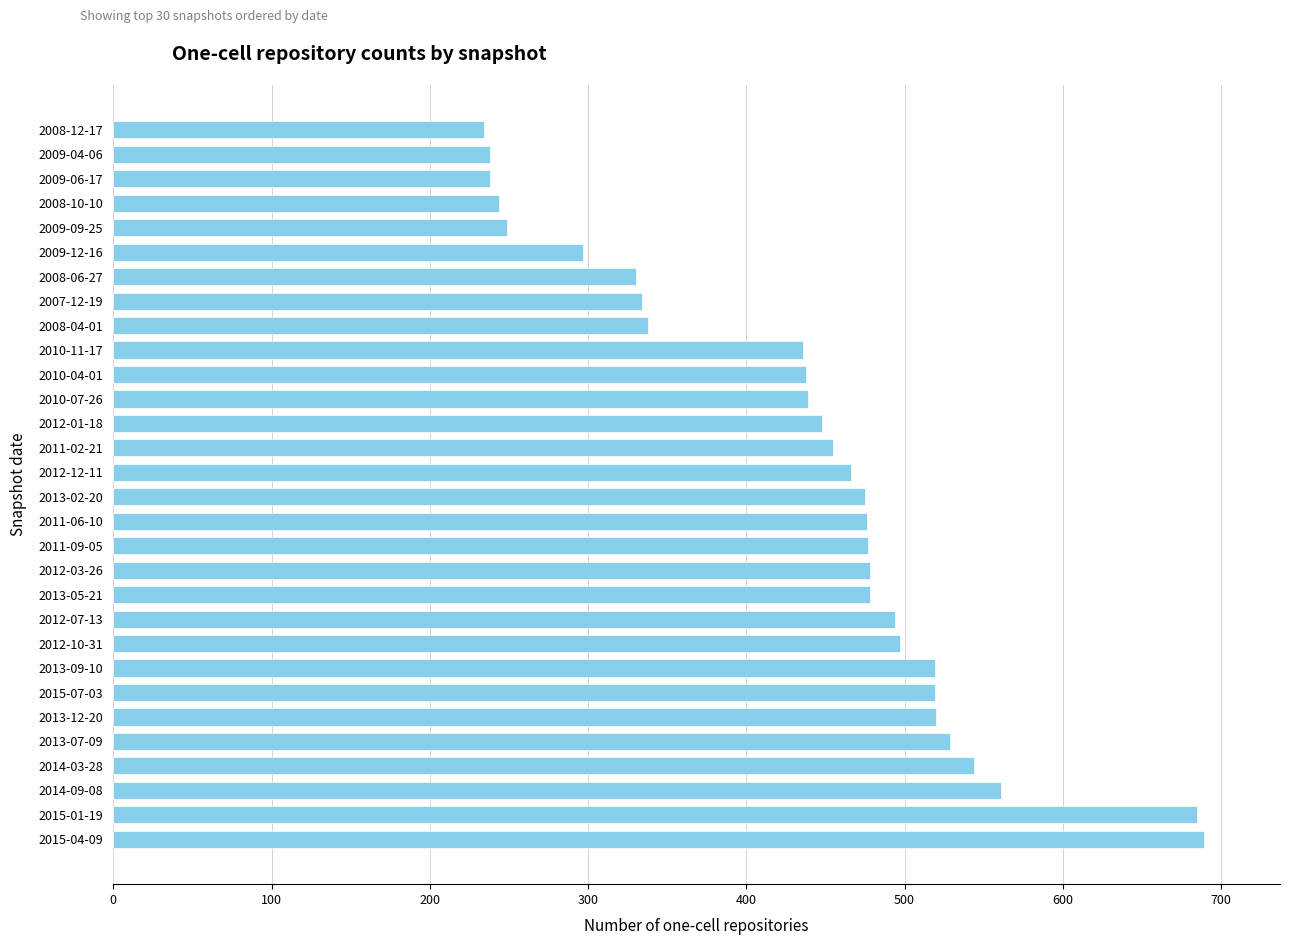

What is the difference between the maximum and minimum values?

455